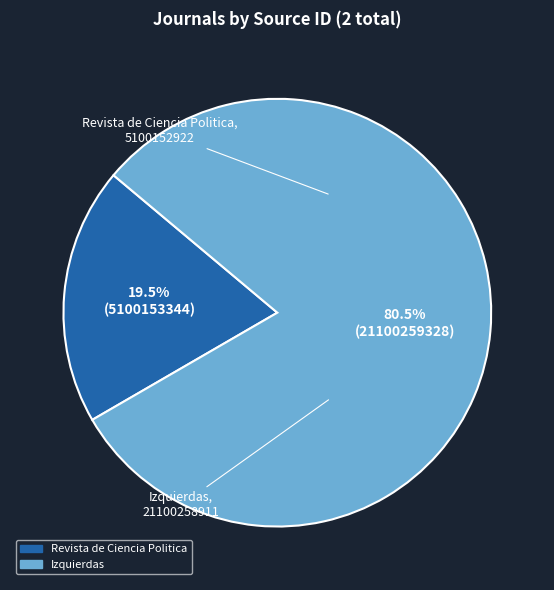

What is the majority slice?

Izquierdas